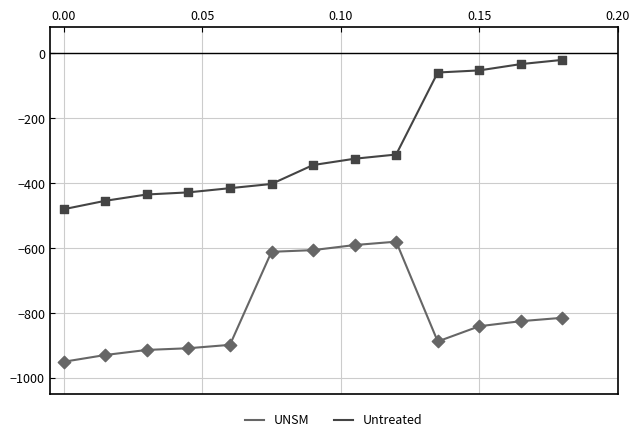

Which series has the largest total across all categories?

Untreated